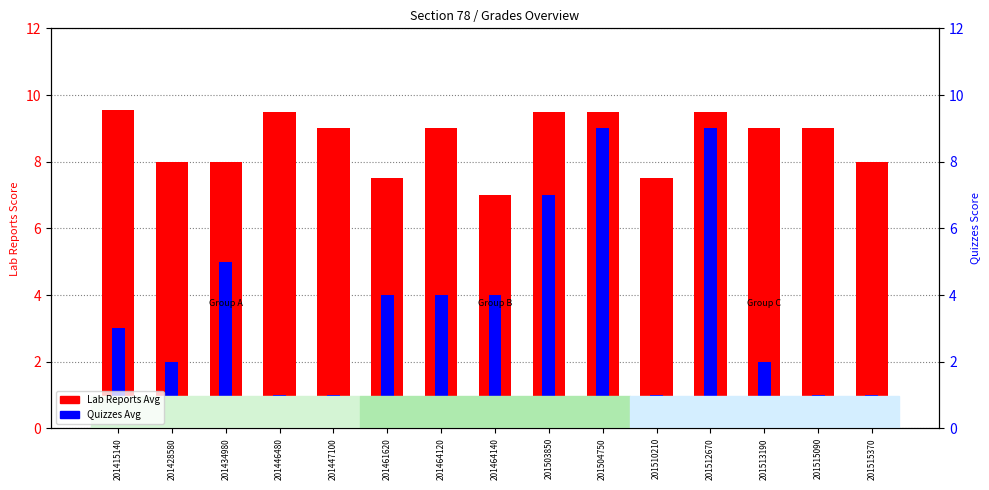

True or false: Lab Reports Avg has a value of 5.6 at 201464120.

False